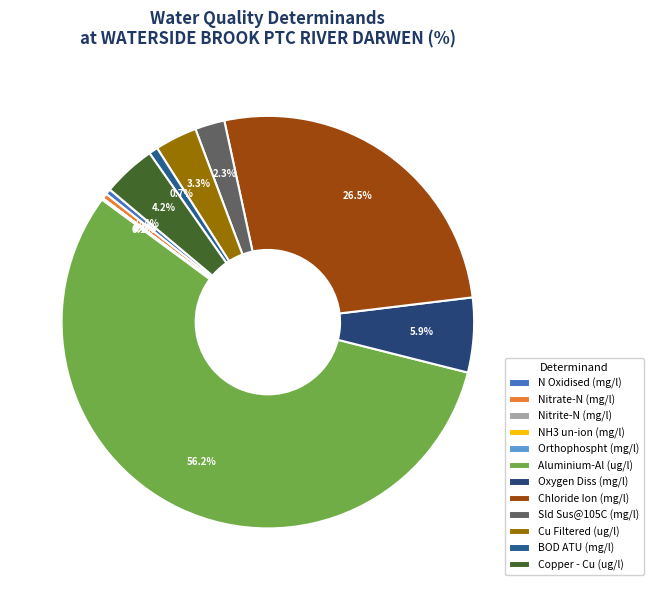

The BOD ATU (mg/l) slice represents 1% of the pie. True or false?

True